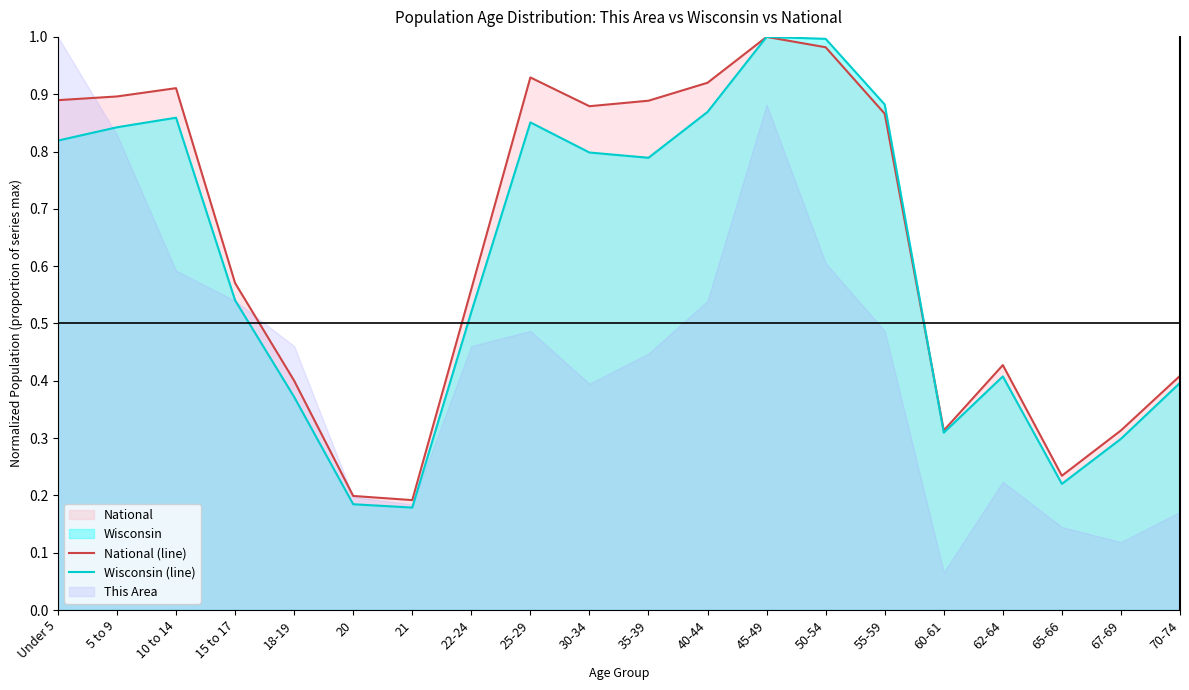

What is the average value of the Wisconsin (line) series?

0.6